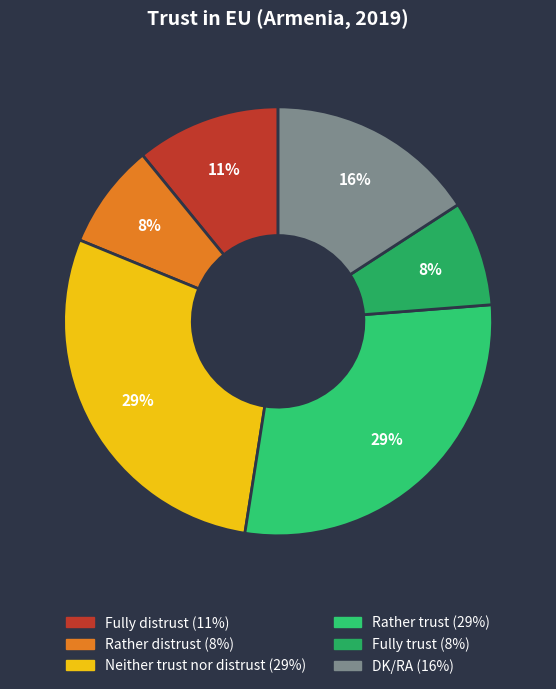

How many slices are in this pie chart?

6